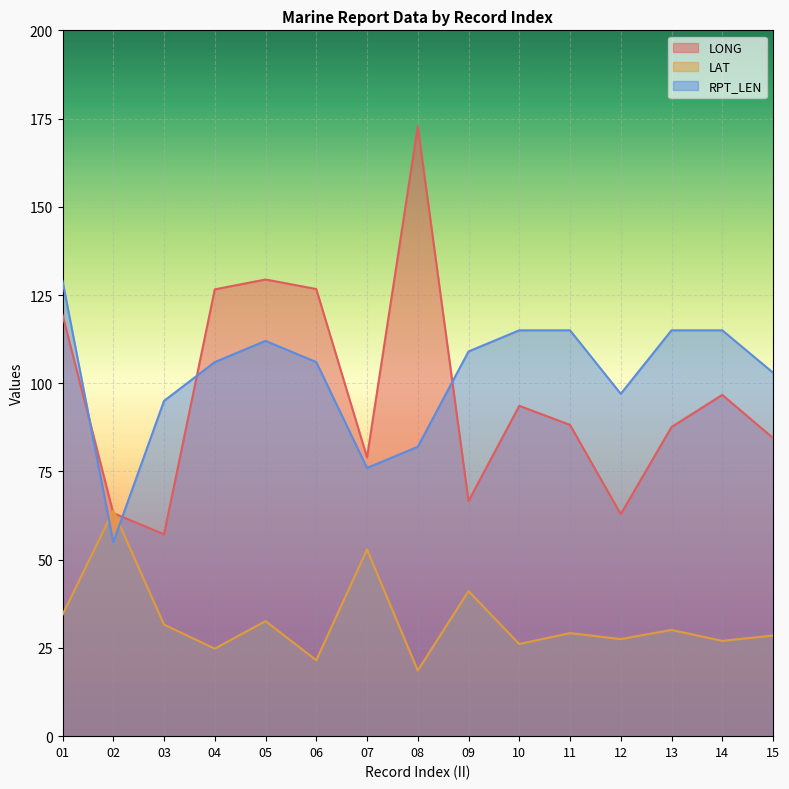

The value of RPT_LEN at 09 is 163.3. True or false?

False